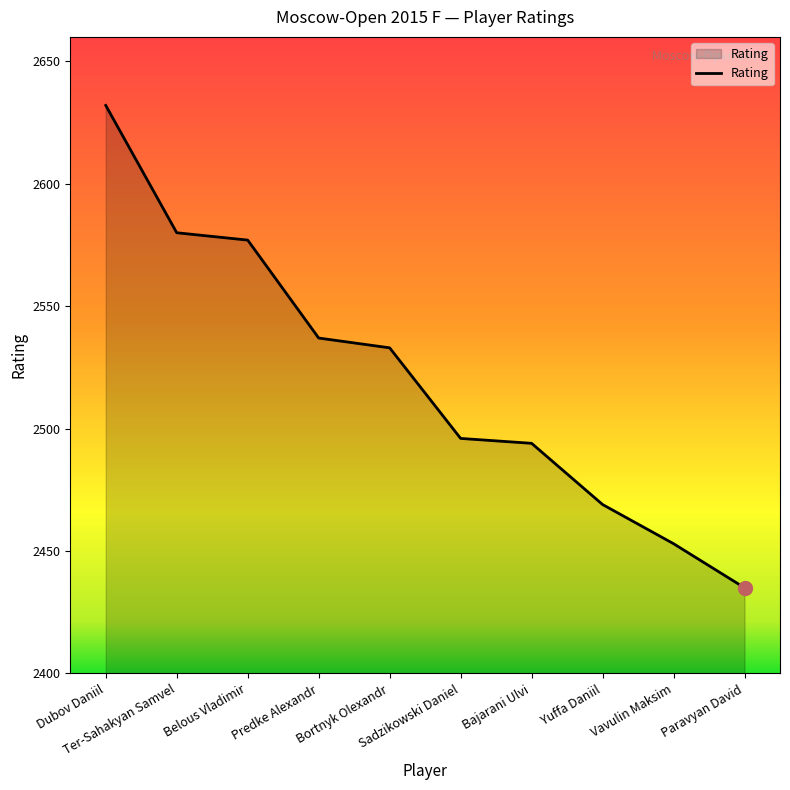

What is the difference between the maximum and minimum values?

197